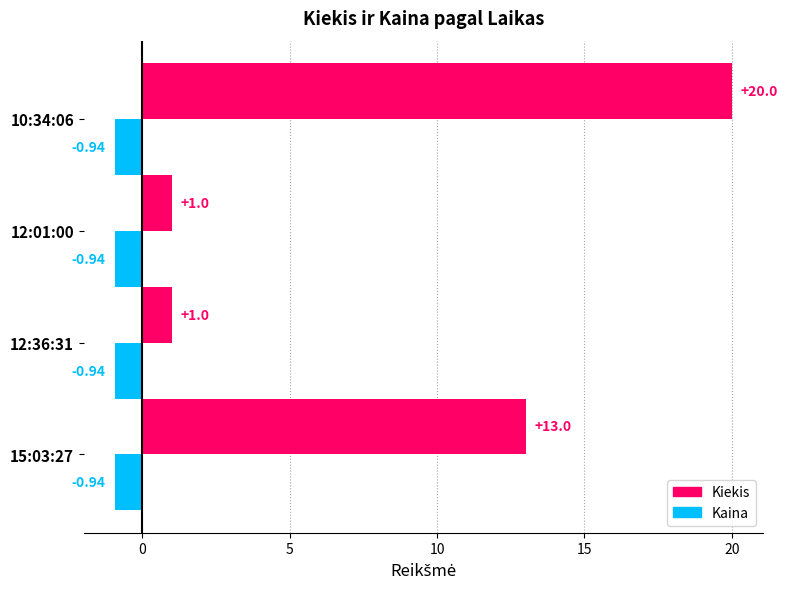

What is the sum of all Kiekis values?

35.0